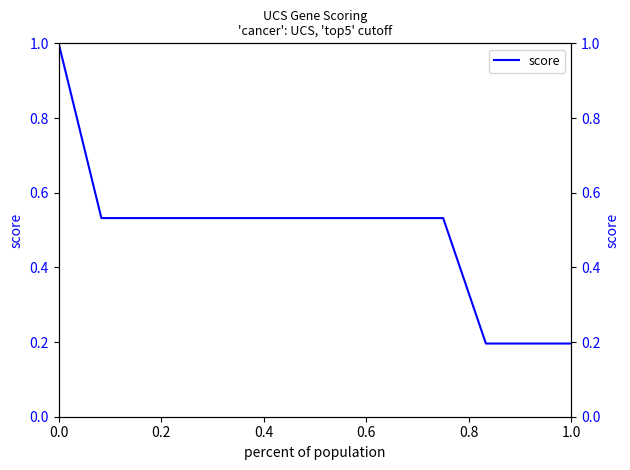

What is the smallest value displayed?

0.2